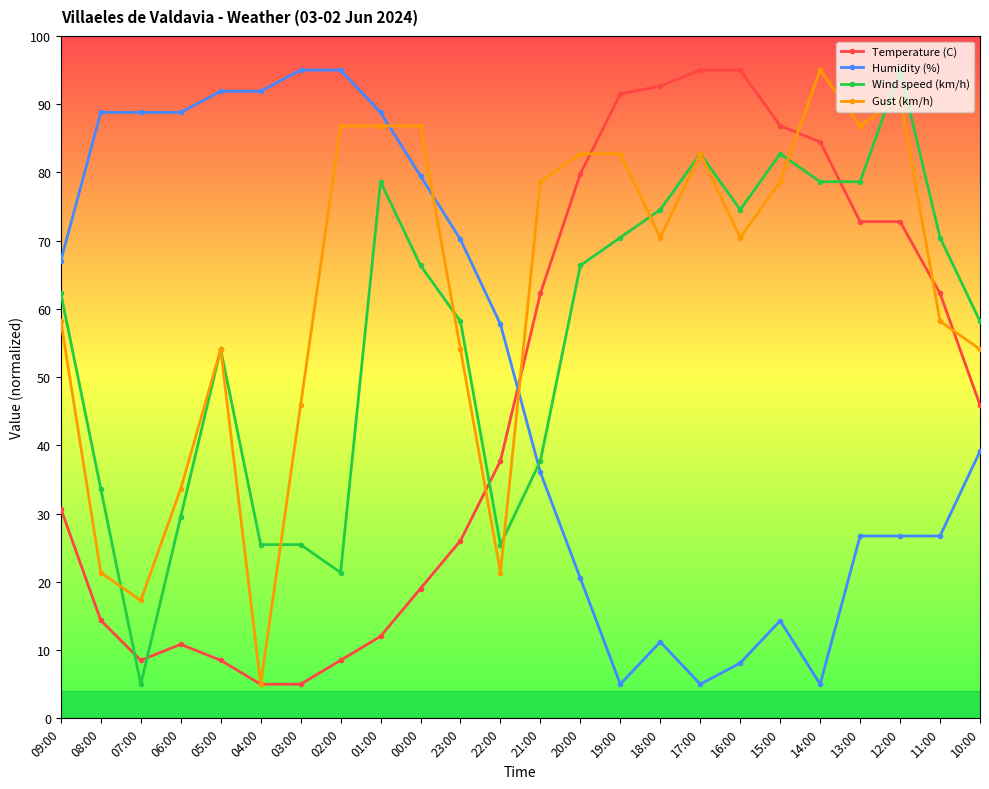

Where do Humidity (%) and Wind speed (km/h) first cross each other?

22:00 and 21:00